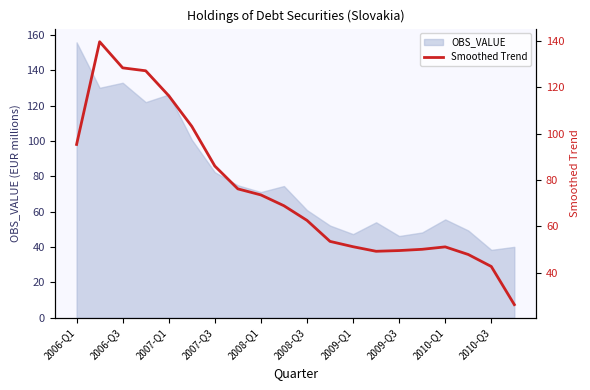

True or false: the data shows 26.7 at 2007-Q3.

False